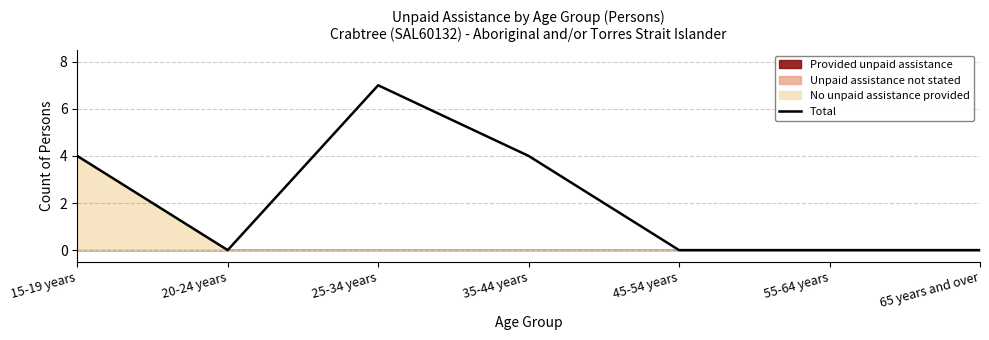

What is the sum of the values at 25-34 years and 15-19 years?

11